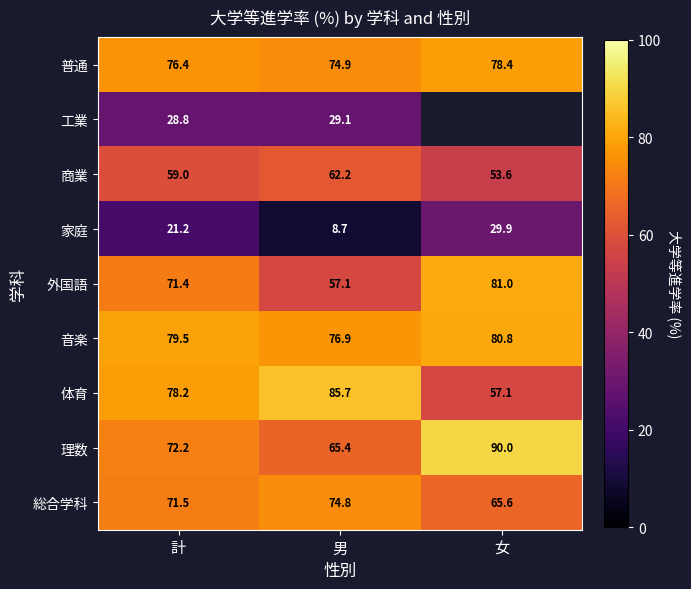

At which category is the sum across all series the highest?

計